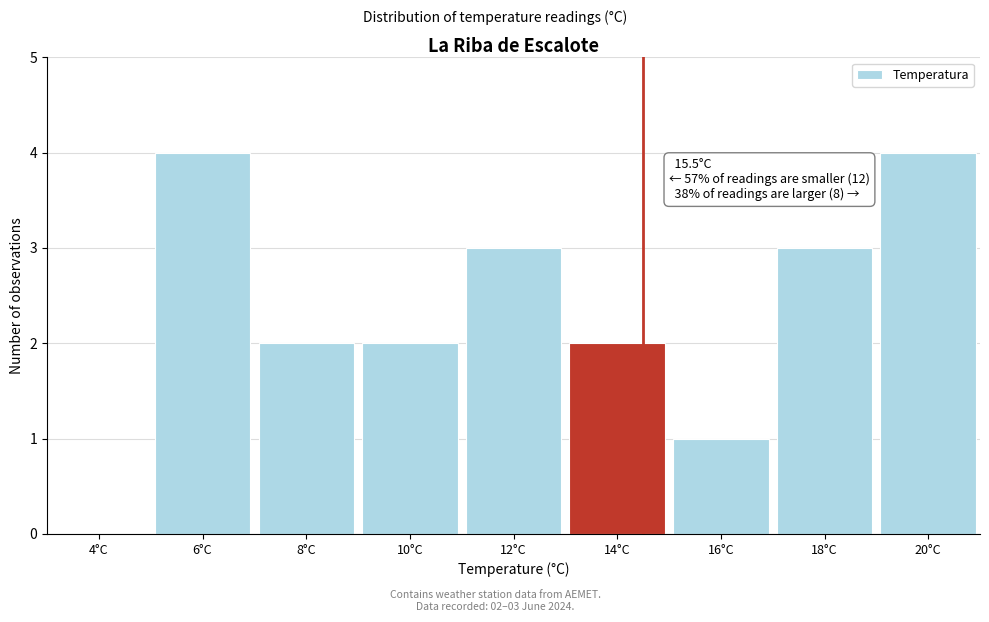

Reading right to left, transcribe all the data shown in this chart.

20°C=4	18°C=3	16°C=1	14°C=2	12°C=3	10°C=2	8°C=2	6°C=4	4°C=0